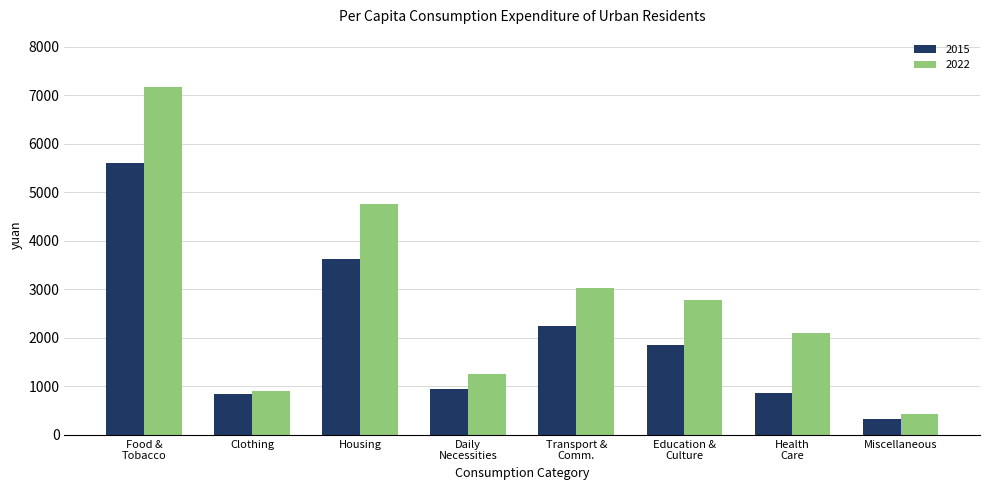

Which series has the widest spread of values?

2022